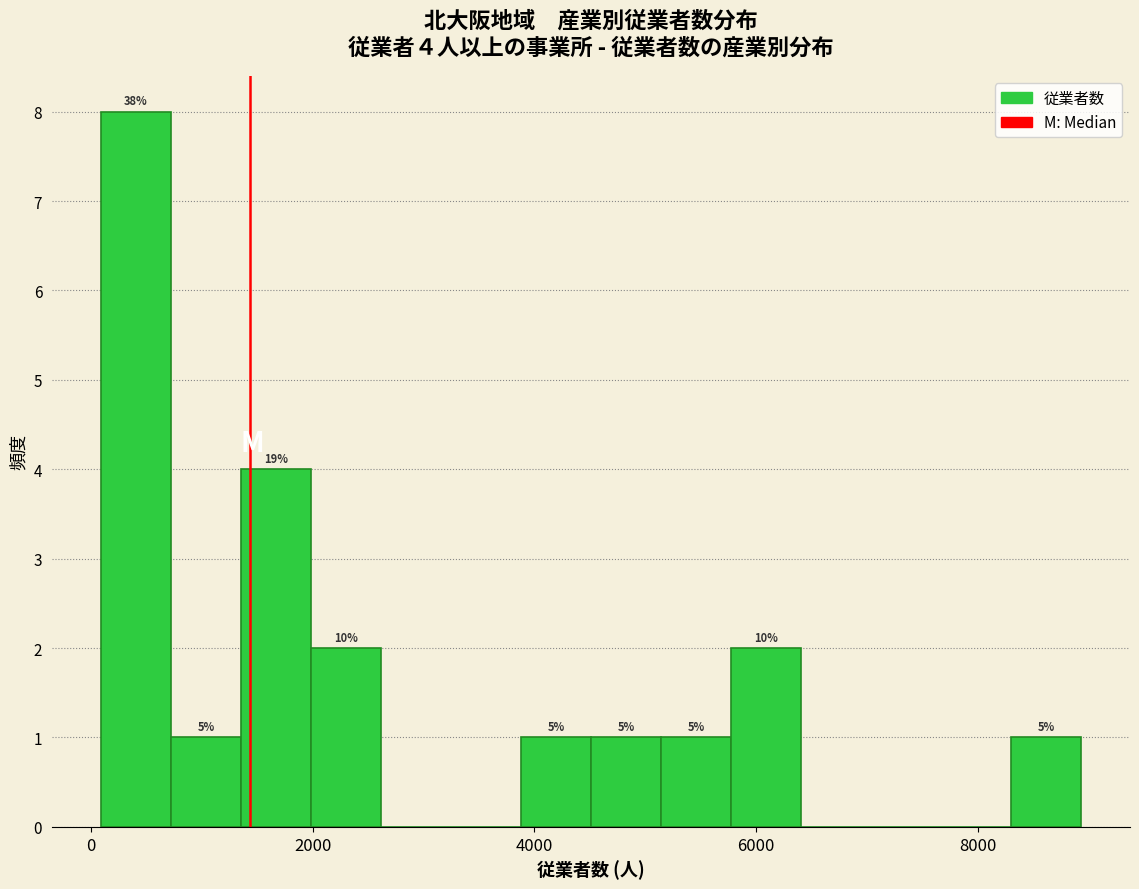

Around what value on the x-axis is the tallest bar? Give the approximate position of its centre, as read against the axis.

400